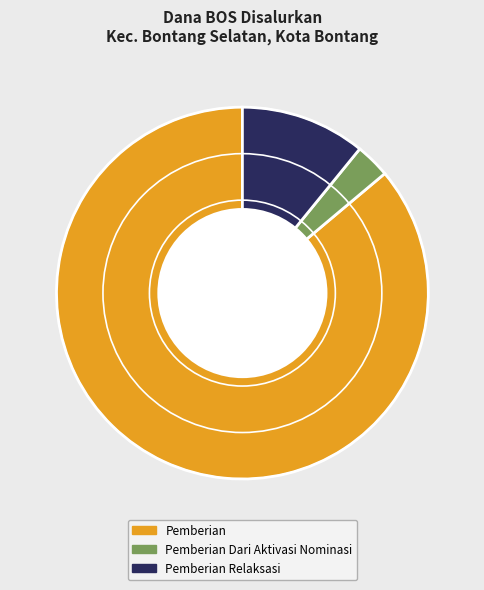

Does any single category account for the majority?

Yes